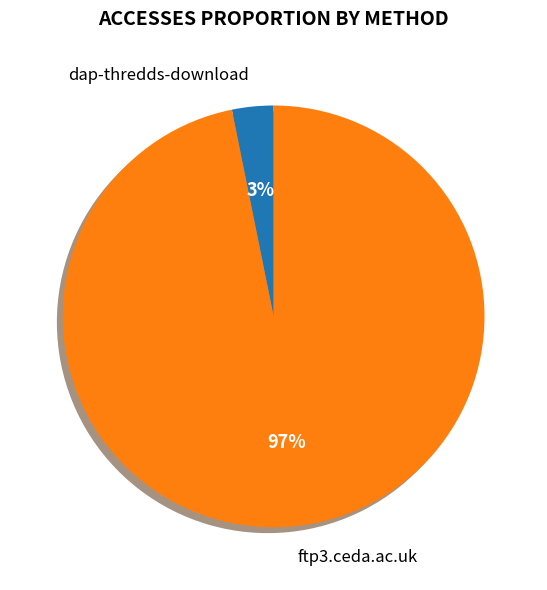

What is the smallest slice in the pie chart?

dap-thredds-download